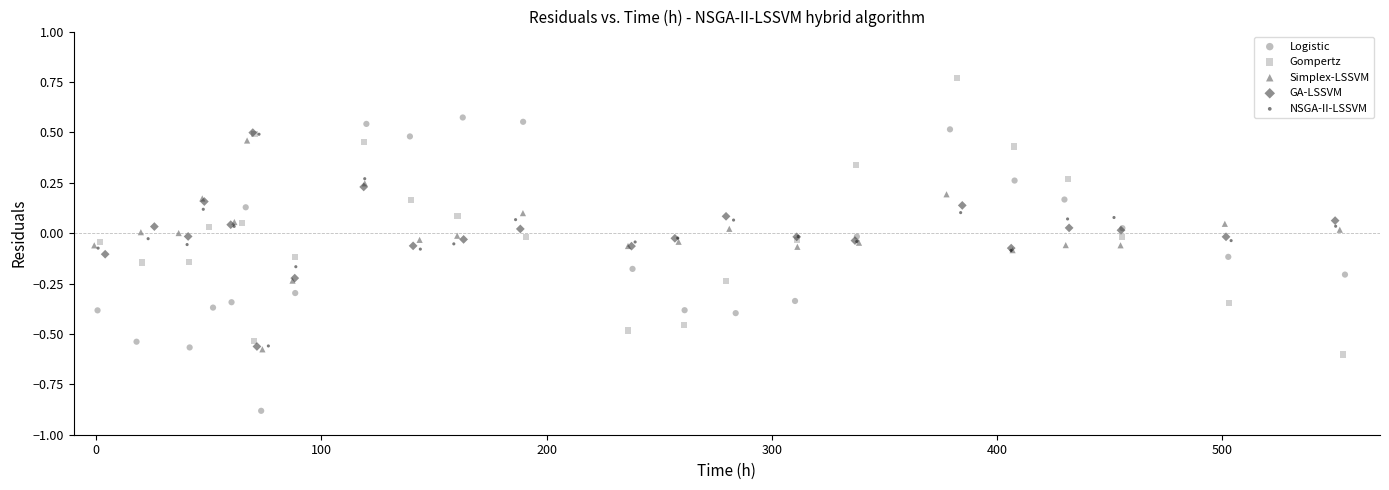

What are all the series names shown in the legend?

Logistic, Gompertz, Simplex-LSSVM, GA-LSSVM, NSGA-II-LSSVM